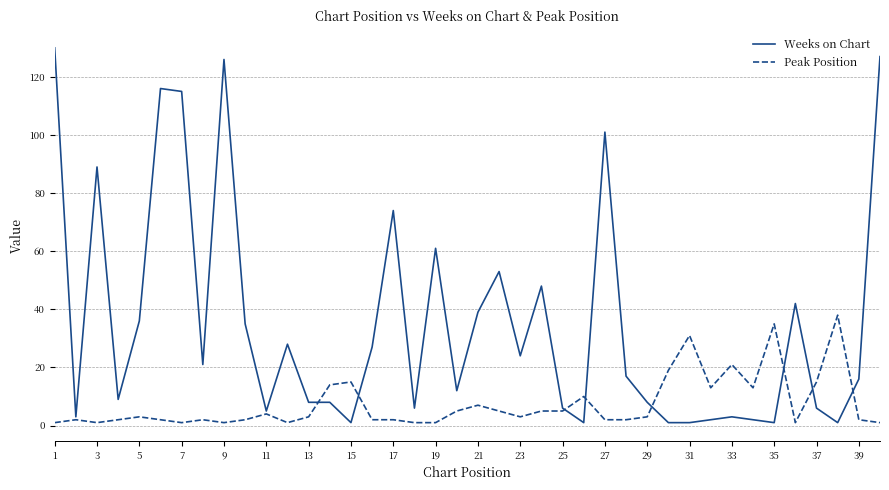

Which series has the widest spread of values?

Weeks on Chart